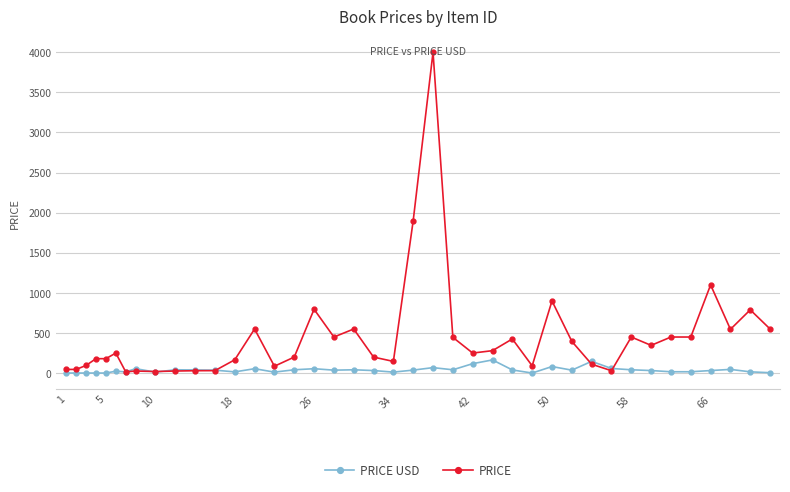

Which series has the largest total across all categories?

PRICE